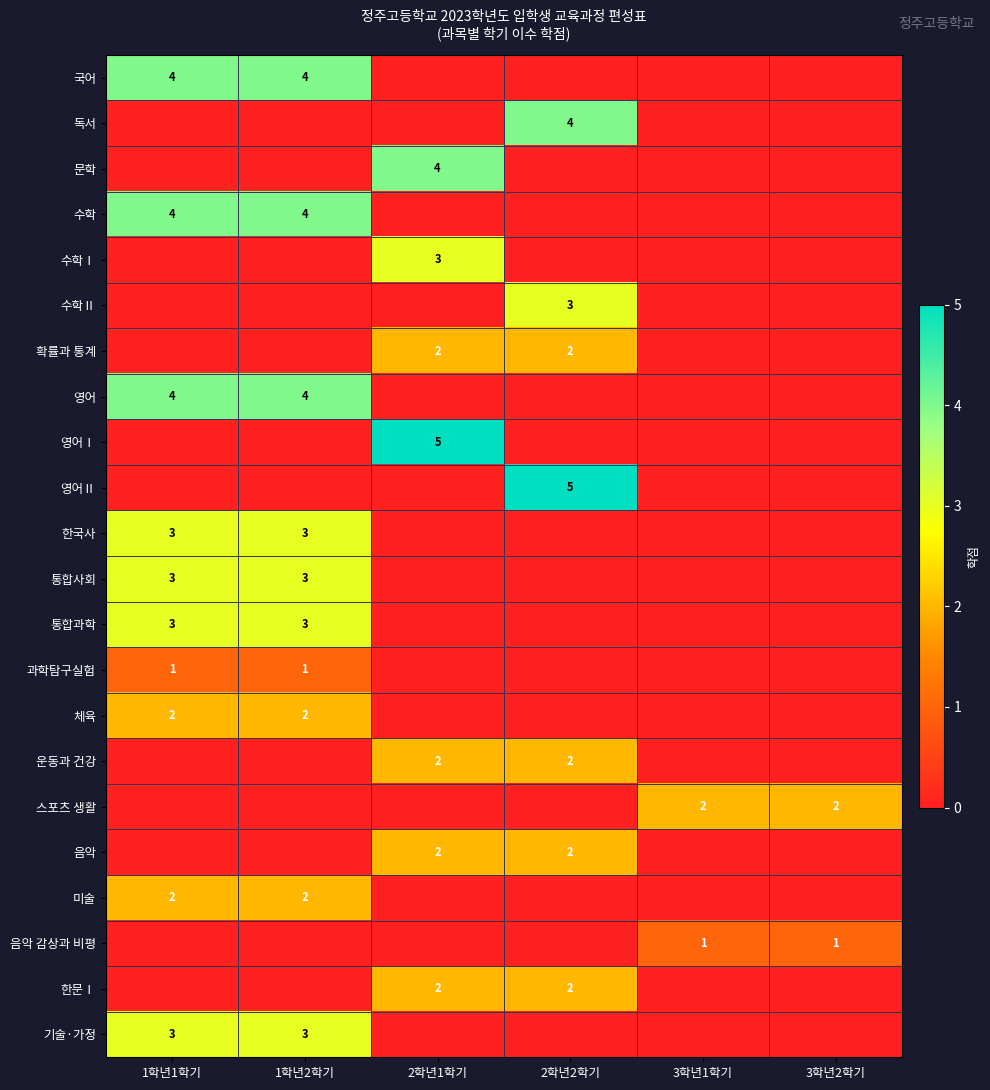

The 한문Ⅰ series shows 4 at 2학년2학기. True or false?

False